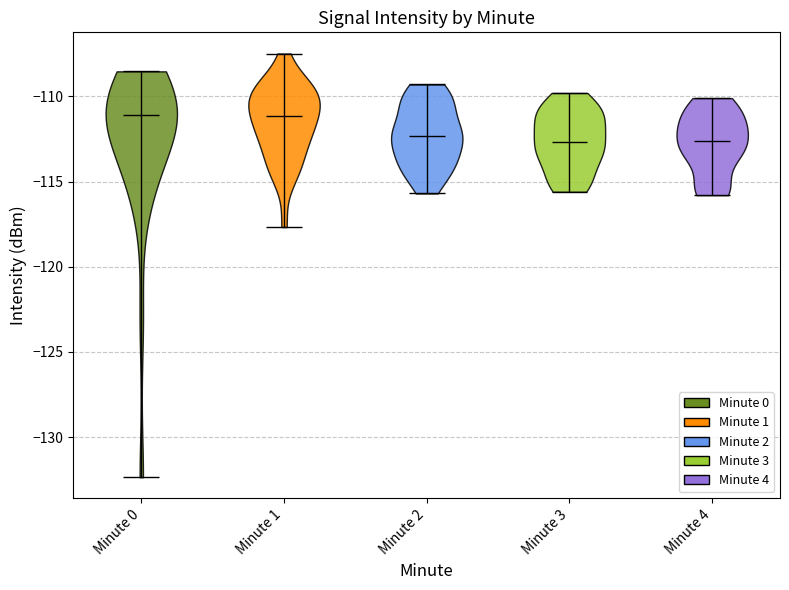

What is the highest point the violin for Minute 4 reaches on the y-axis? The values are not printed on the chart, so give them approximately, as read against the axis.

-110.0